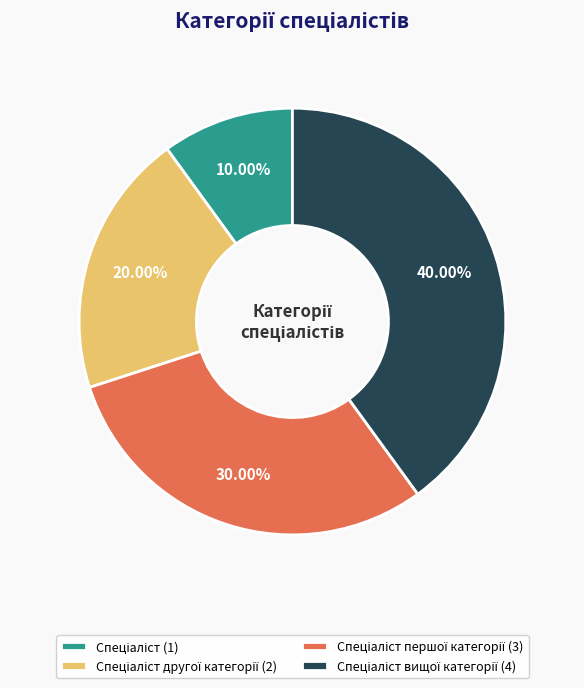

Is there any slice that represents more than half of the pie?

No